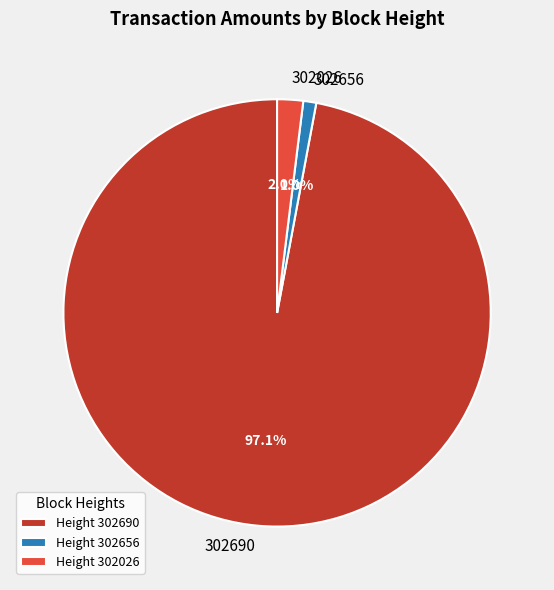

Which has a higher value, Height 302026 or Height 302656?

Height 302026